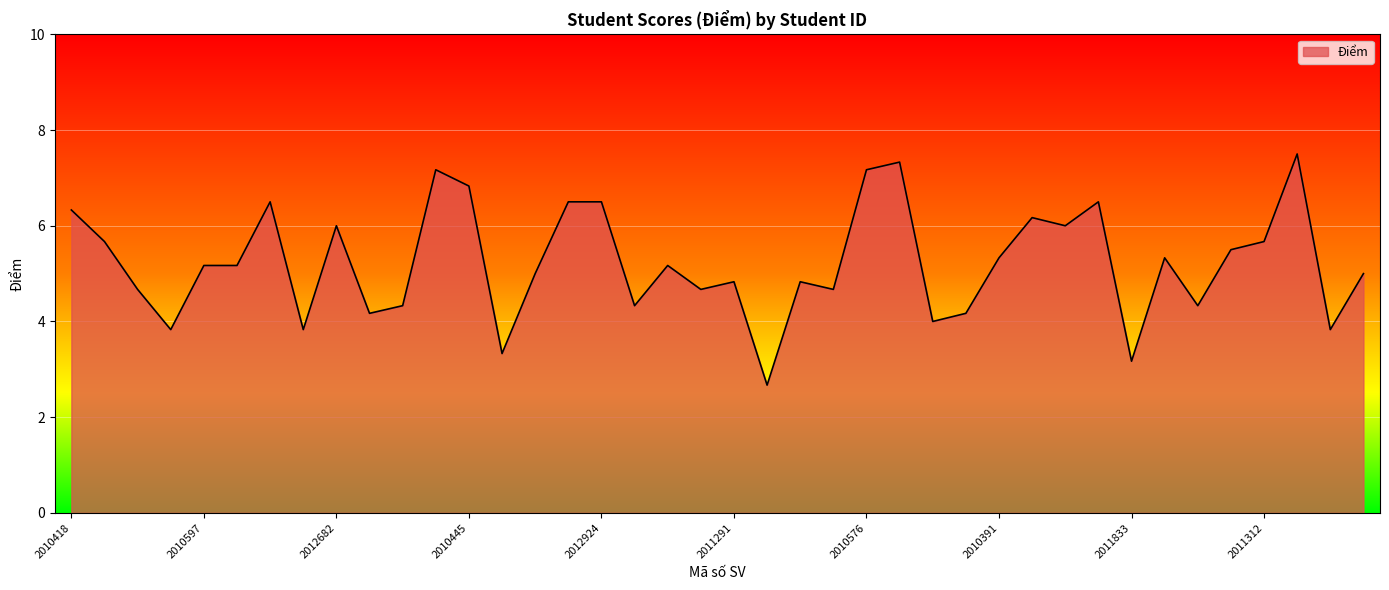

True or false: there are more than 2 points higher than both neighbors.

True